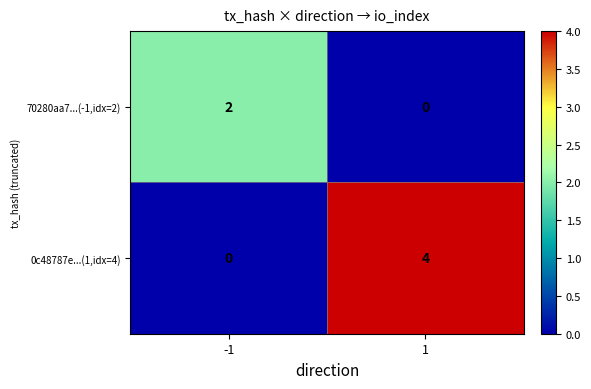

List the series in order of their peak value, lowest first.

70280aa7...(-1,idx=2), 0c48787e...(1,idx=4)